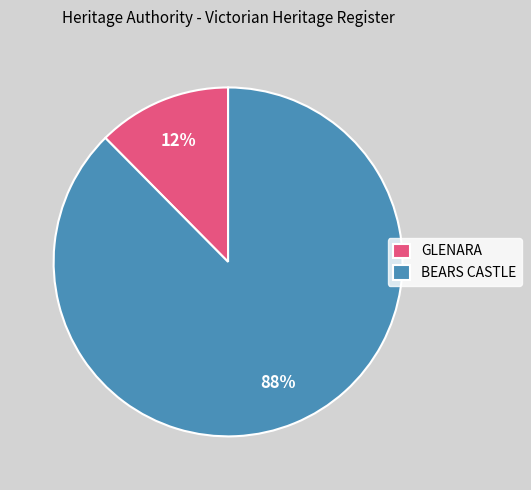

Rank the categories by value from lowest to highest.

GLENARA, BEARS CASTLE